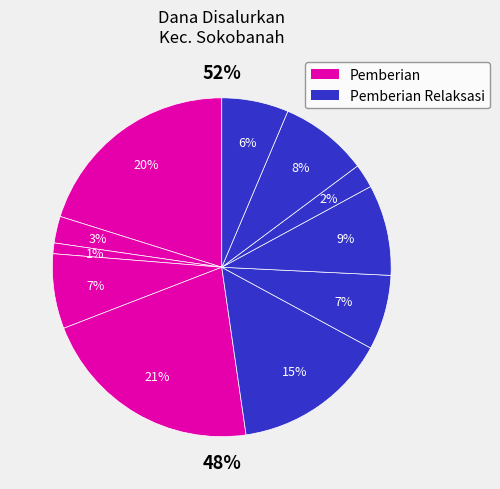

Is there any slice that represents more than half of the pie?

No